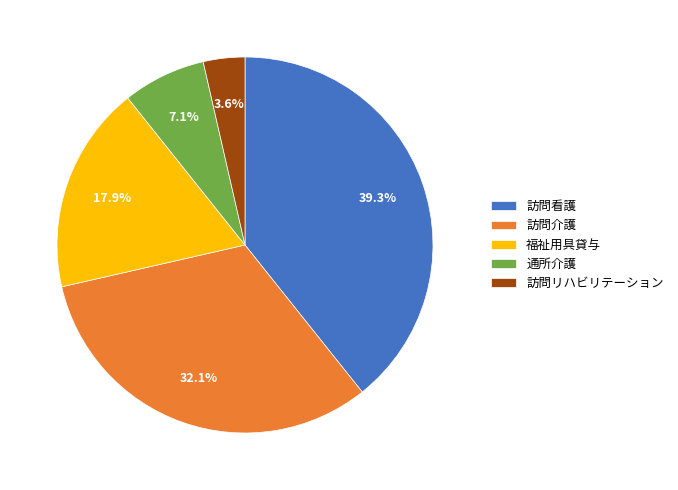

Which slice is the smallest?

訪問リハビリテーション